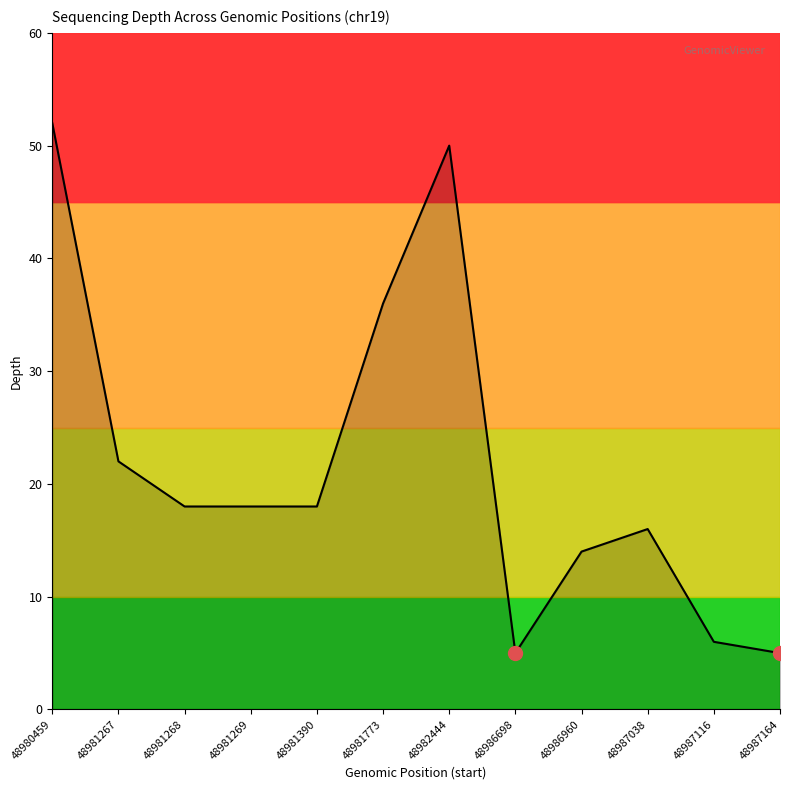

Where does the data first go above 18?

48980459